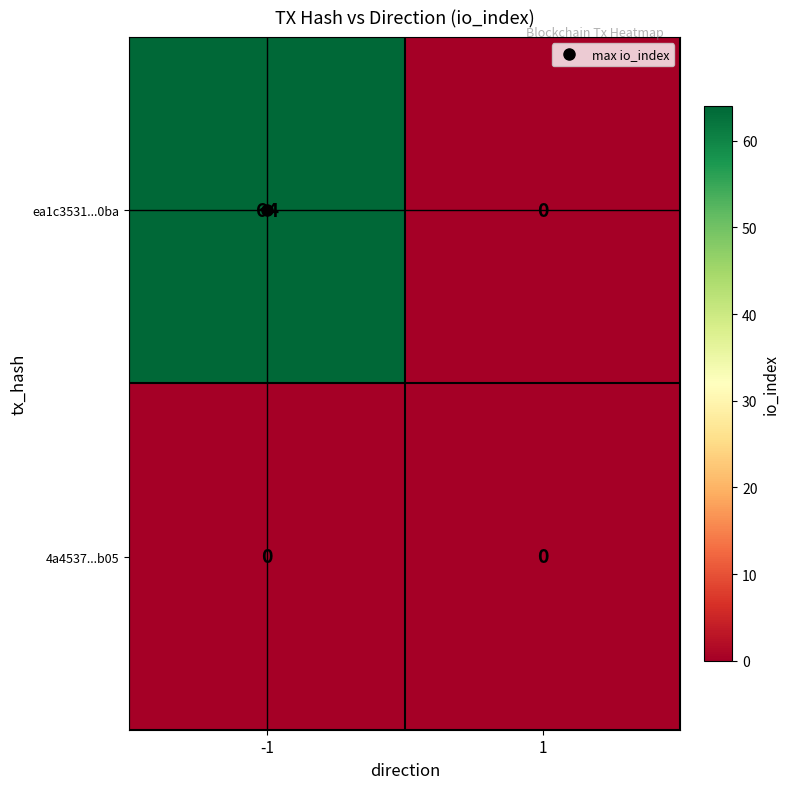

Is it true that ea1c3531...0ba equals 64 at -1?

True